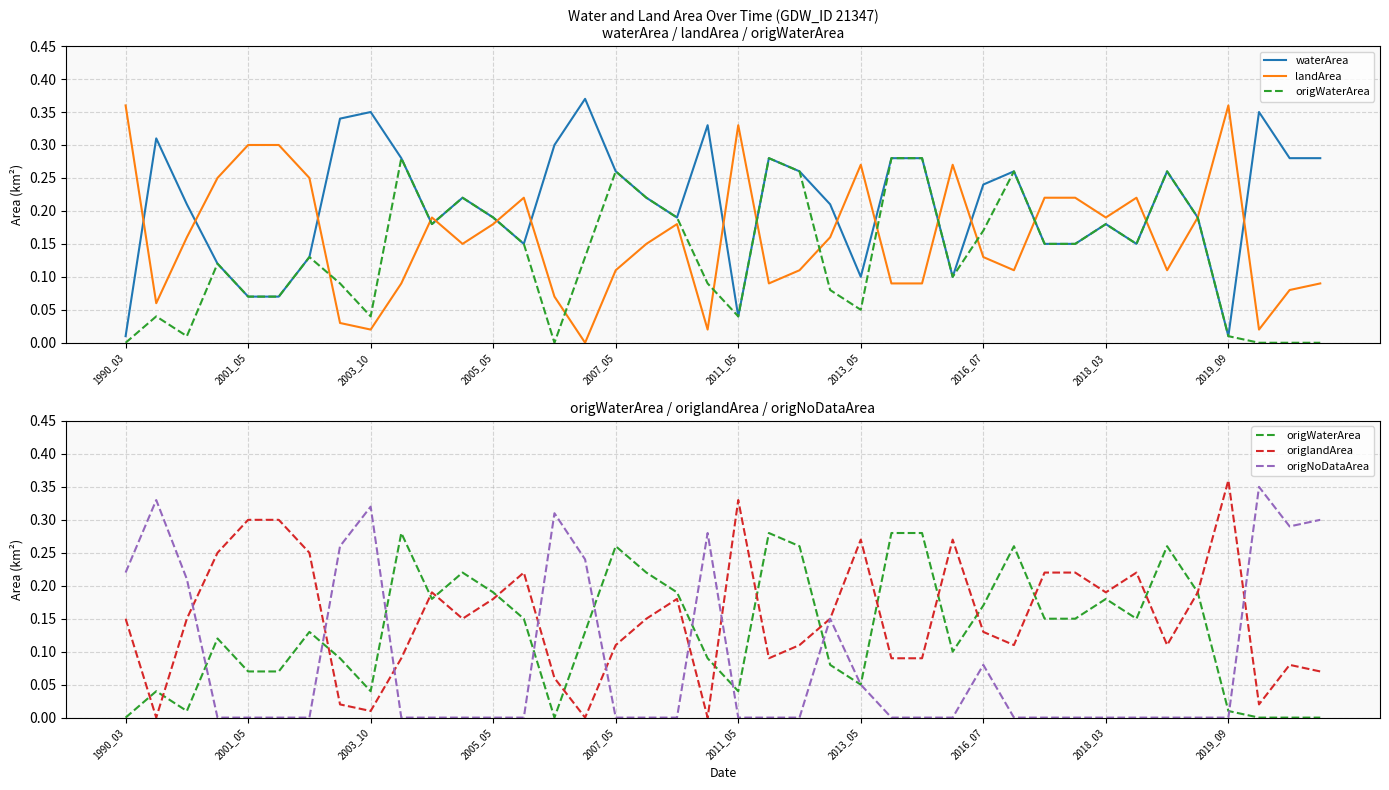

What is the difference between the highest and lowest values at 23?

0.1